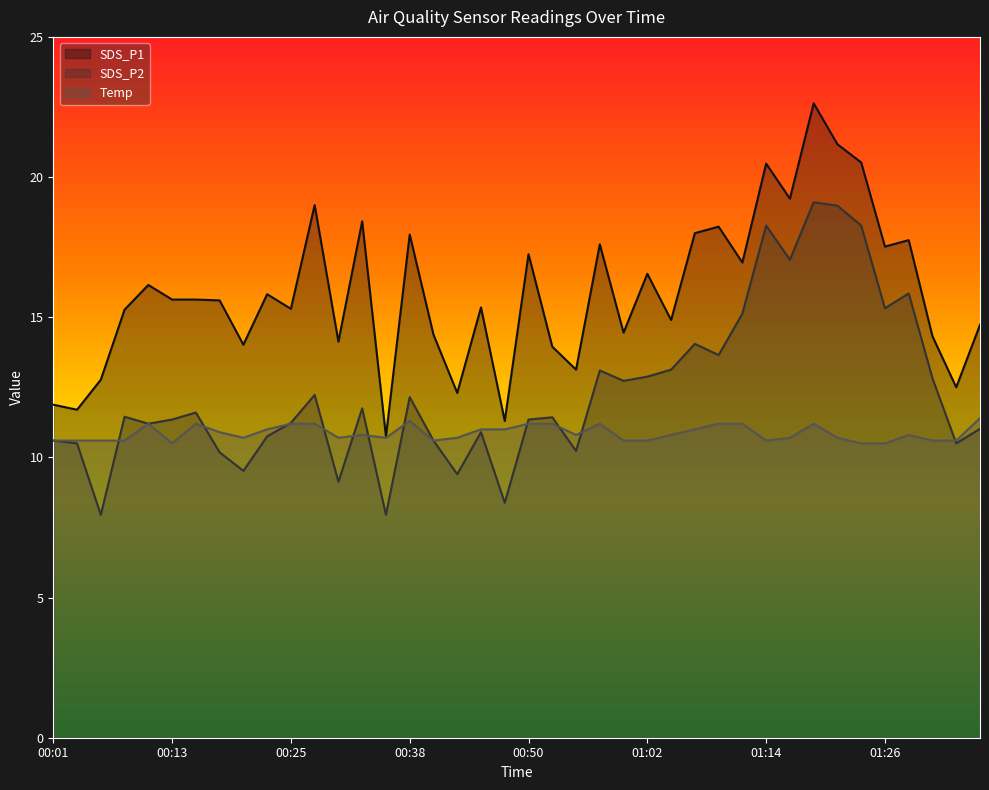

What are all the series names shown in the legend?

SDS_P1, SDS_P2, Temp